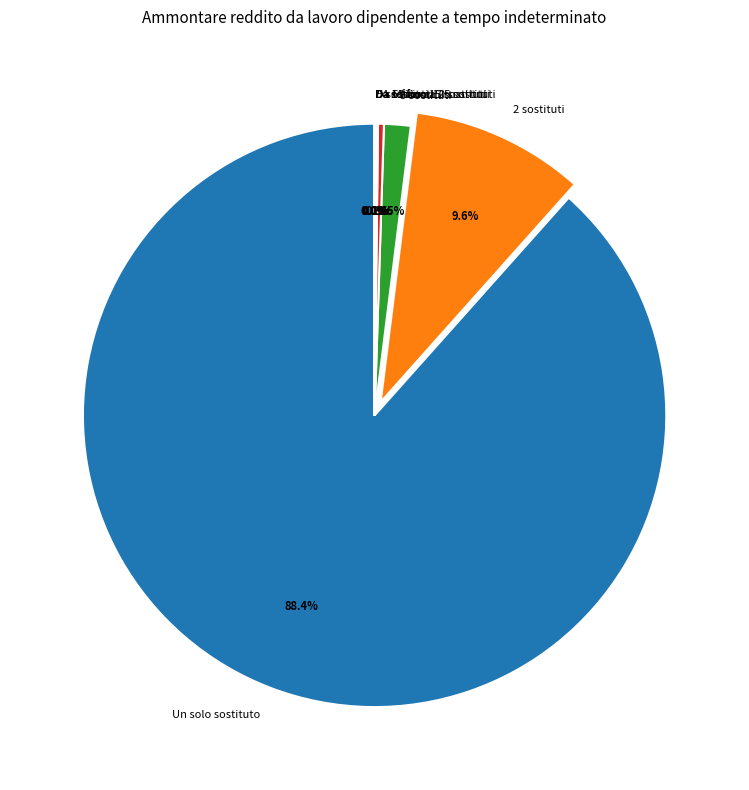

Combined, what portion of the pie is 4 sostituti and Un solo sostituto?

88.7%